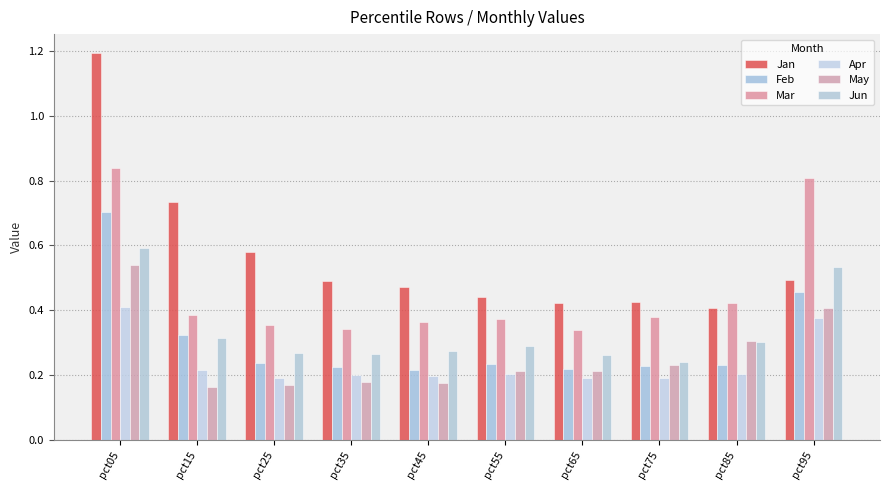

At which category does the chart reach its peak across all series?

pct05